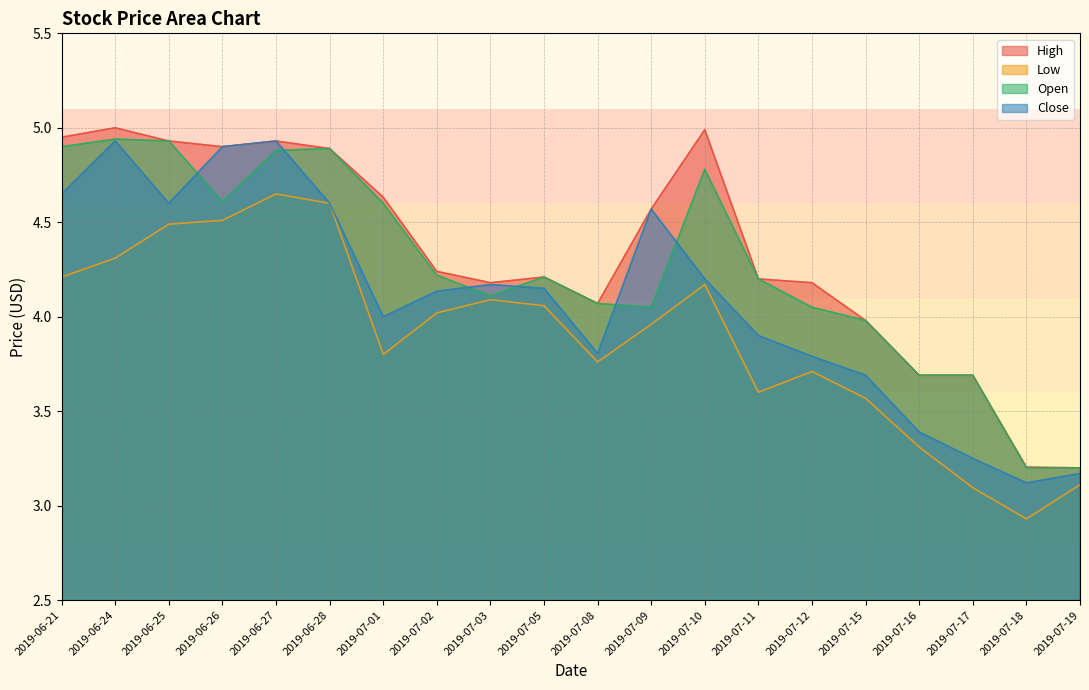

List the labels in order of Close value, largest first.

2019-06-24, 2019-06-27, 2019-06-26, 2019-06-21, 2019-06-25, 2019-06-28, 2019-07-09, 2019-07-10, 2019-07-03, 2019-07-05, 2019-07-02, 2019-07-01, 2019-07-11, 2019-07-08, 2019-07-12, 2019-07-15, 2019-07-16, 2019-07-17, 2019-07-19, 2019-07-18